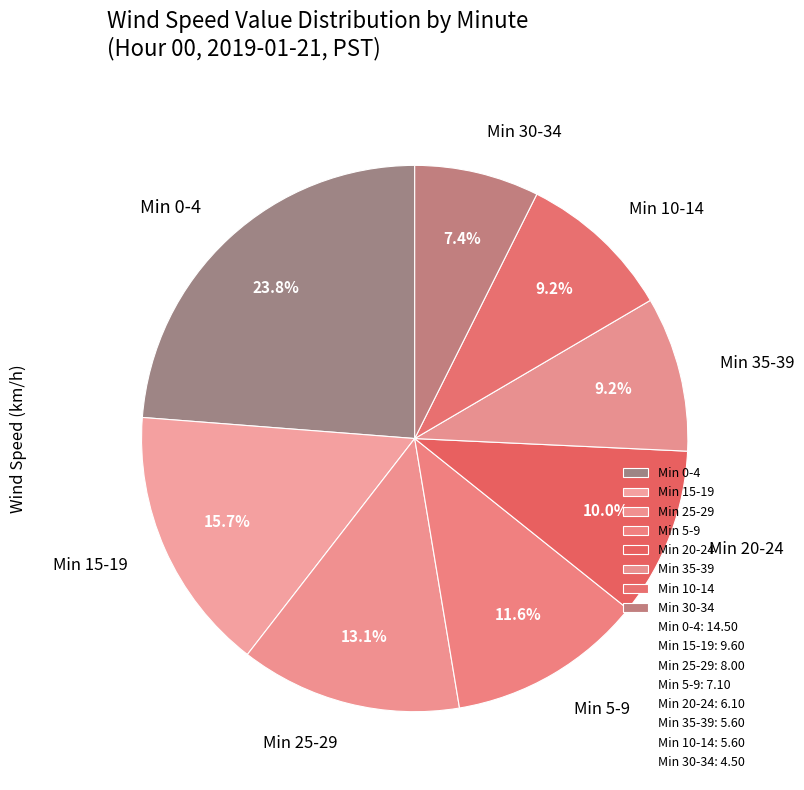

Is there any slice that represents more than half of the pie?

No